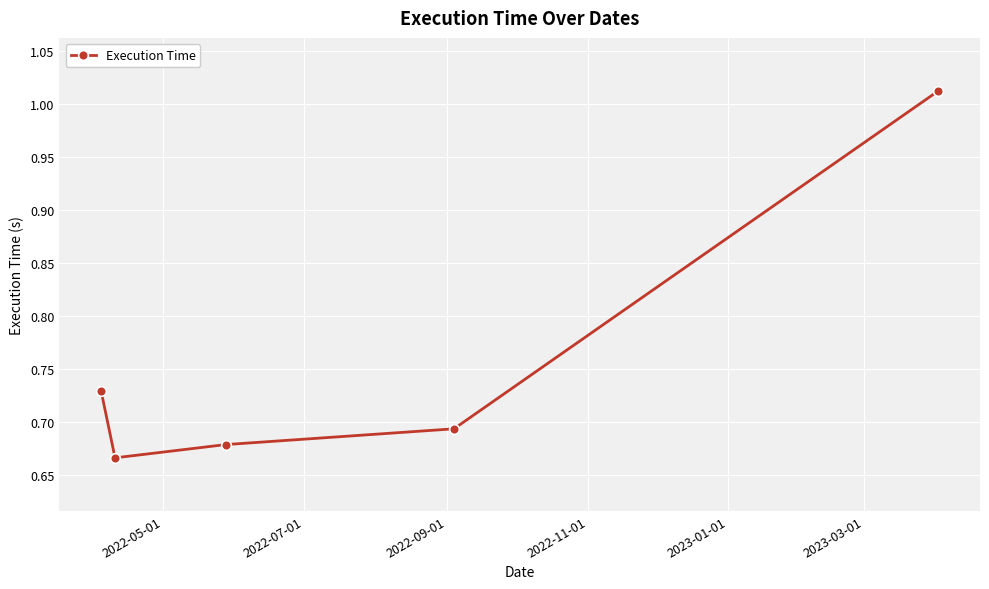

What is the average value?

0.8